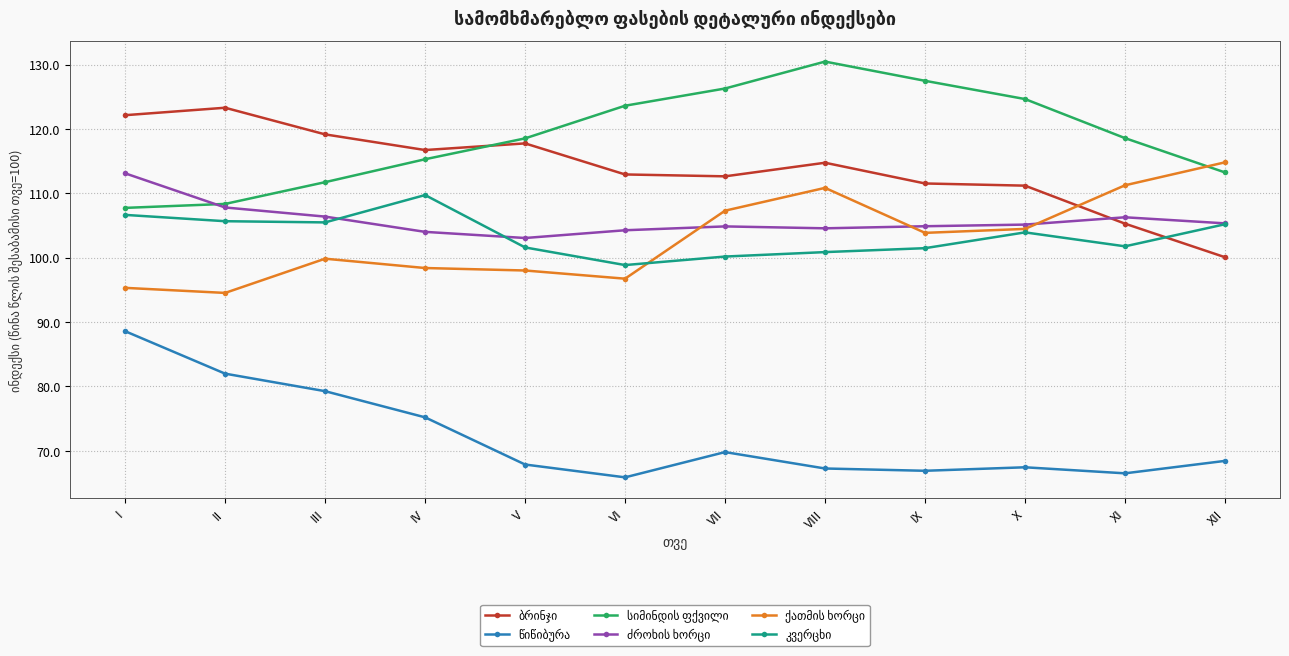

What is the difference between the highest and lowest values at III?

39.9